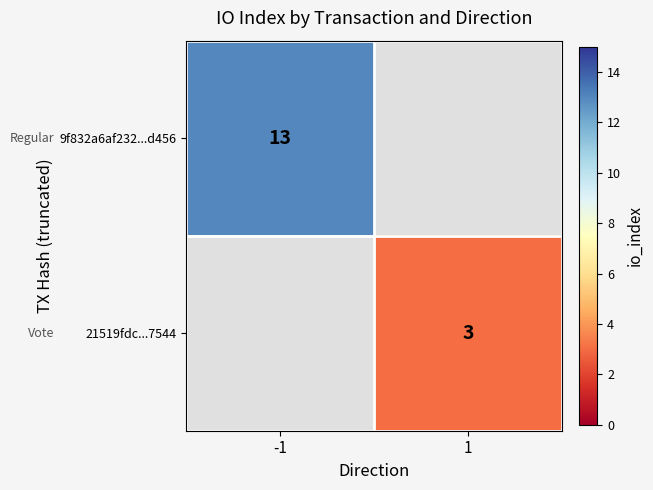

The value of 9f832a6af232...d456 at -1 is 13. True or false?

True